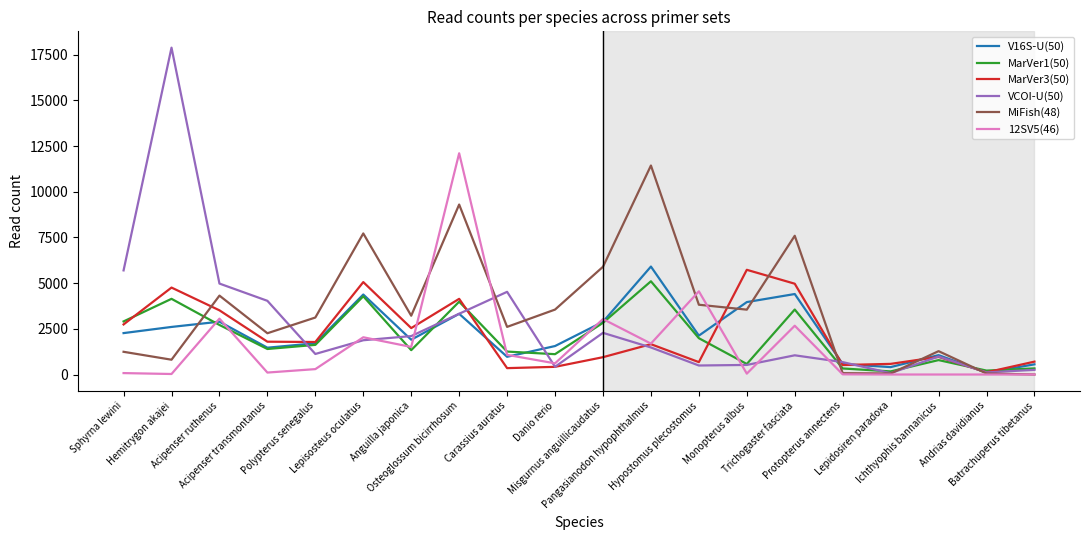

Which series has the largest total across all categories?

MiFish(48)